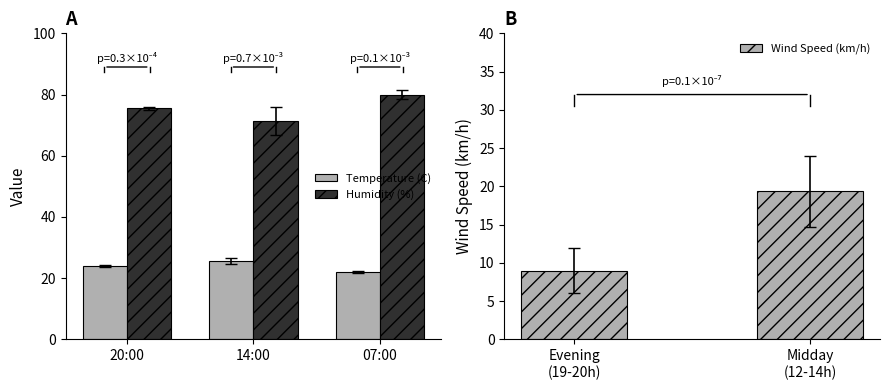

List the labels in order of Humidity (%) value, smallest first.

14:00, 20:00, 07:00